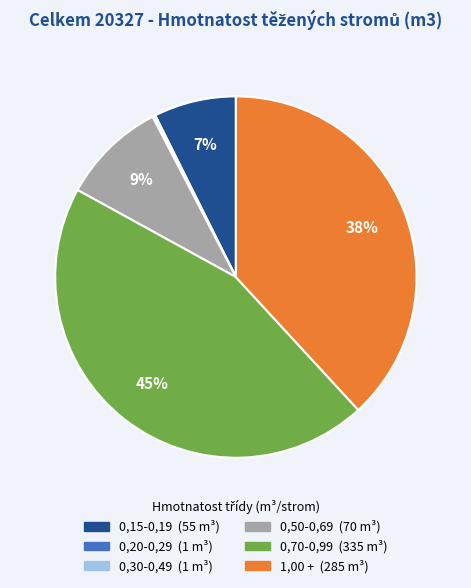

Between 1,00 + and 0,70-0,99, which is larger?

0,70-0,99